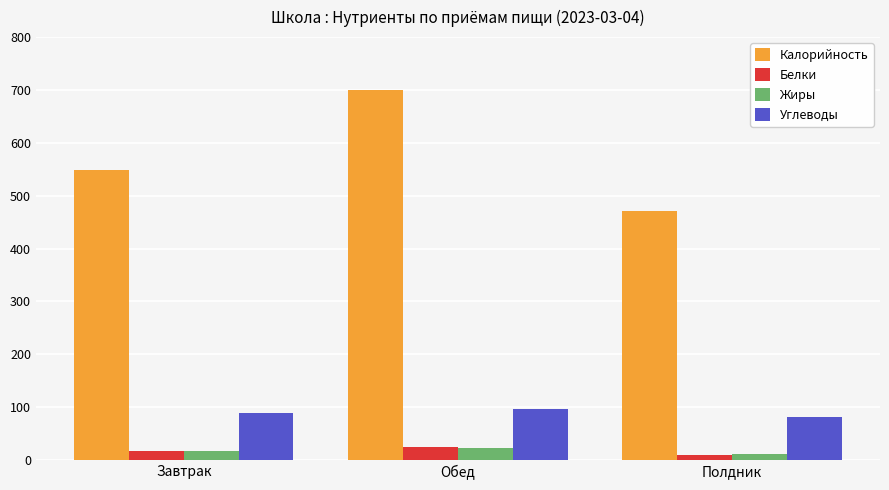

Where is Калорийность nearest to the value 585?

Завтрак